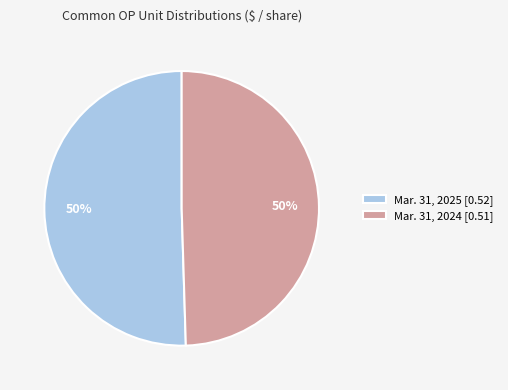

Is the sum of Mar. 31, 2024 [0.51] and Mar. 31, 2025 [0.52] greater than half?

Yes